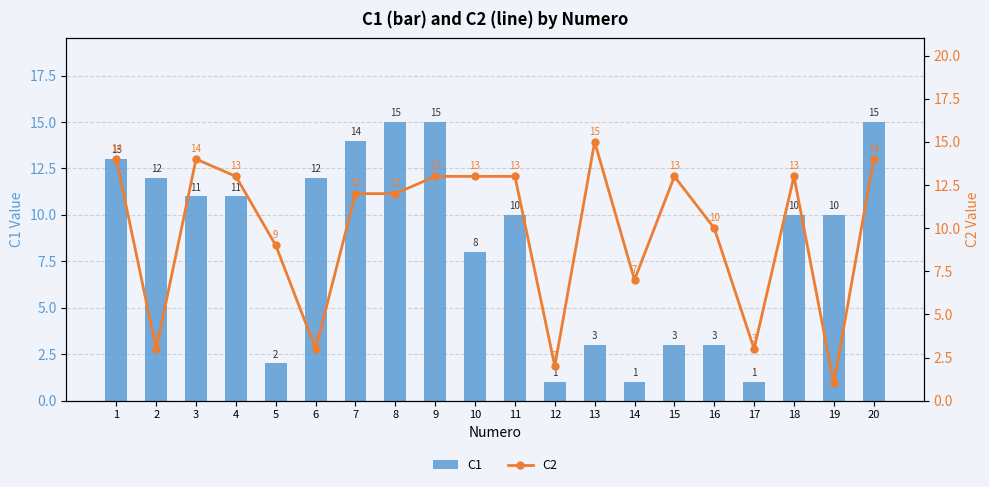

Is the value of C1 at 3 greater than the value of C2 at 1?

No